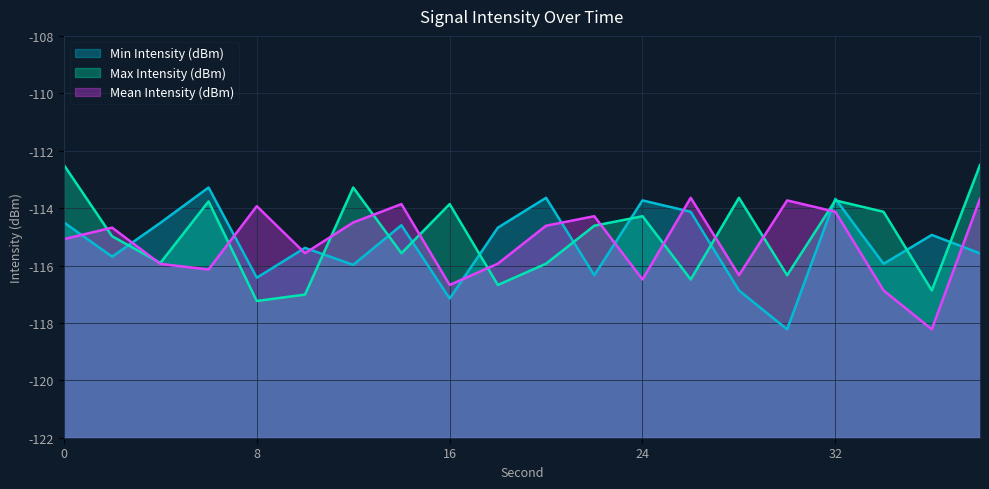

Does the chart display data point markers on the line(s)?

No